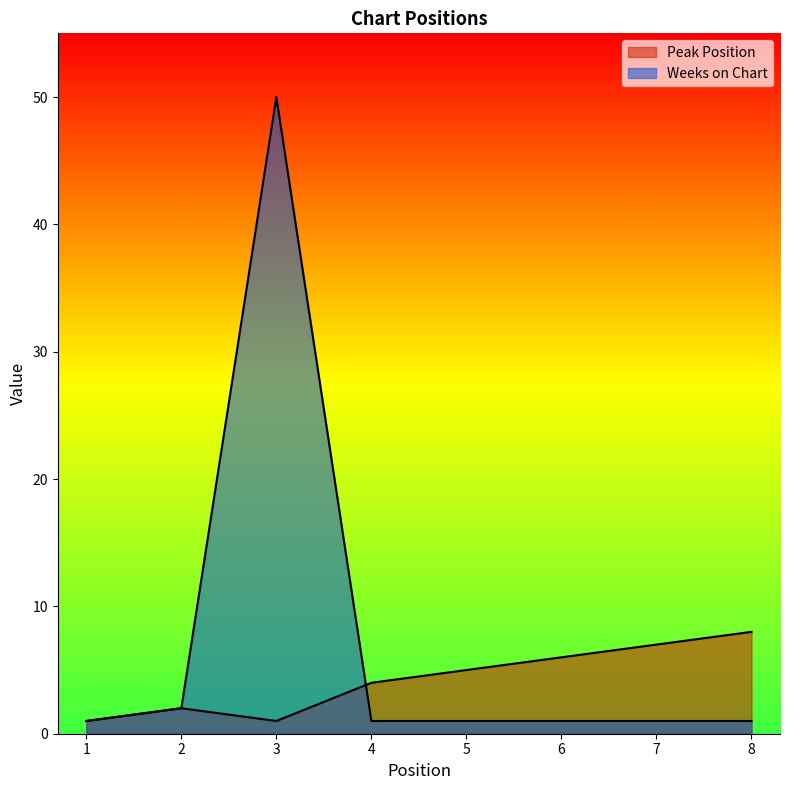

How many values in the Weeks on Chart series exceed 1?

2